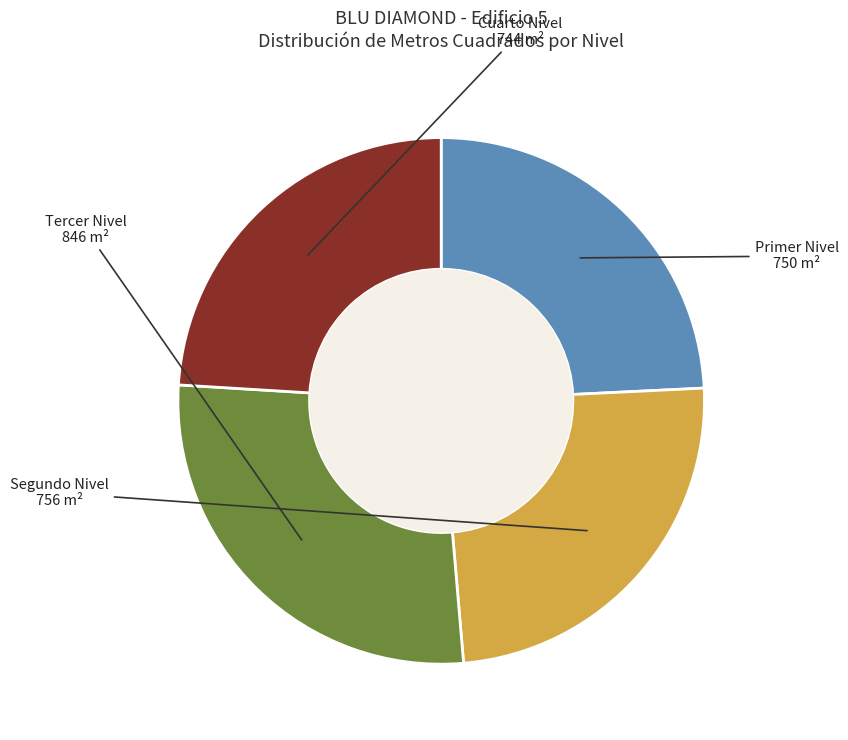

Is the sum of Primer Nivel and Tercer Nivel greater than half?

Yes